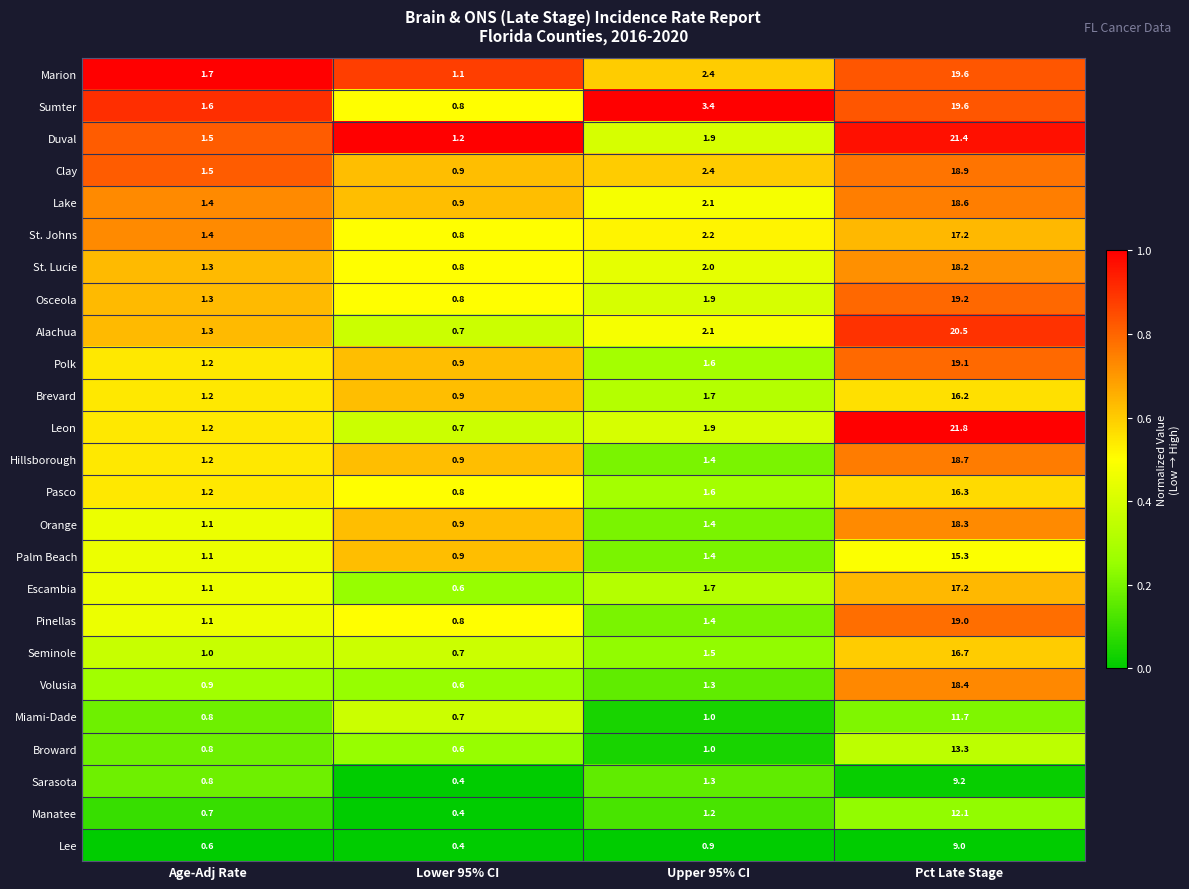

Rank the categories by Seminole value from highest to lowest.

Pct Late Stage, Upper 95% CI, Age-Adj Rate, Lower 95% CI